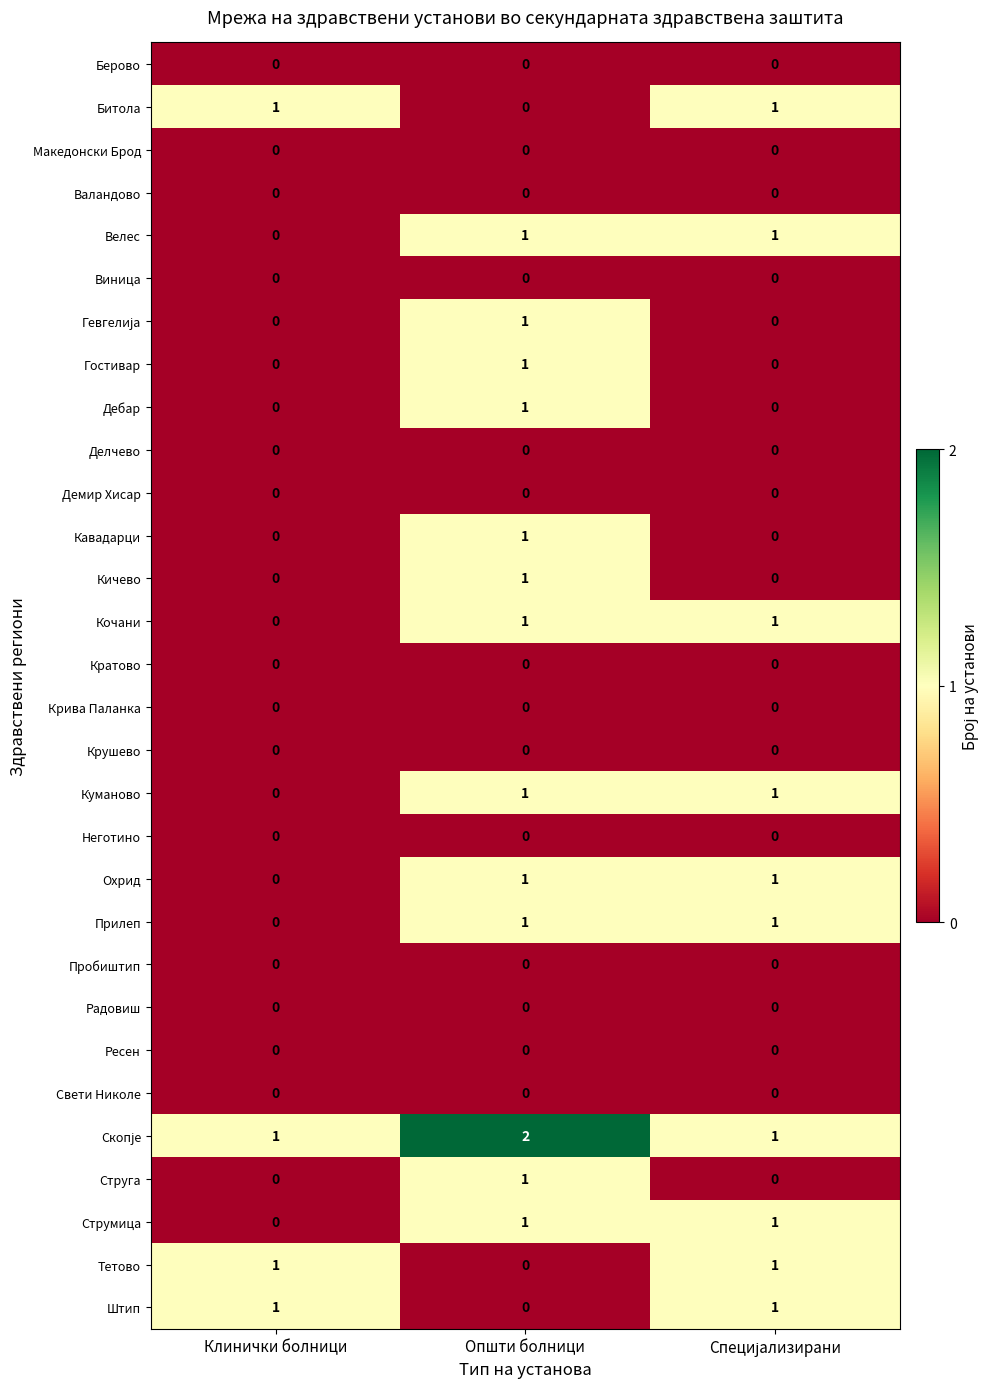

At which category is the sum across all series the highest?

Општи болници